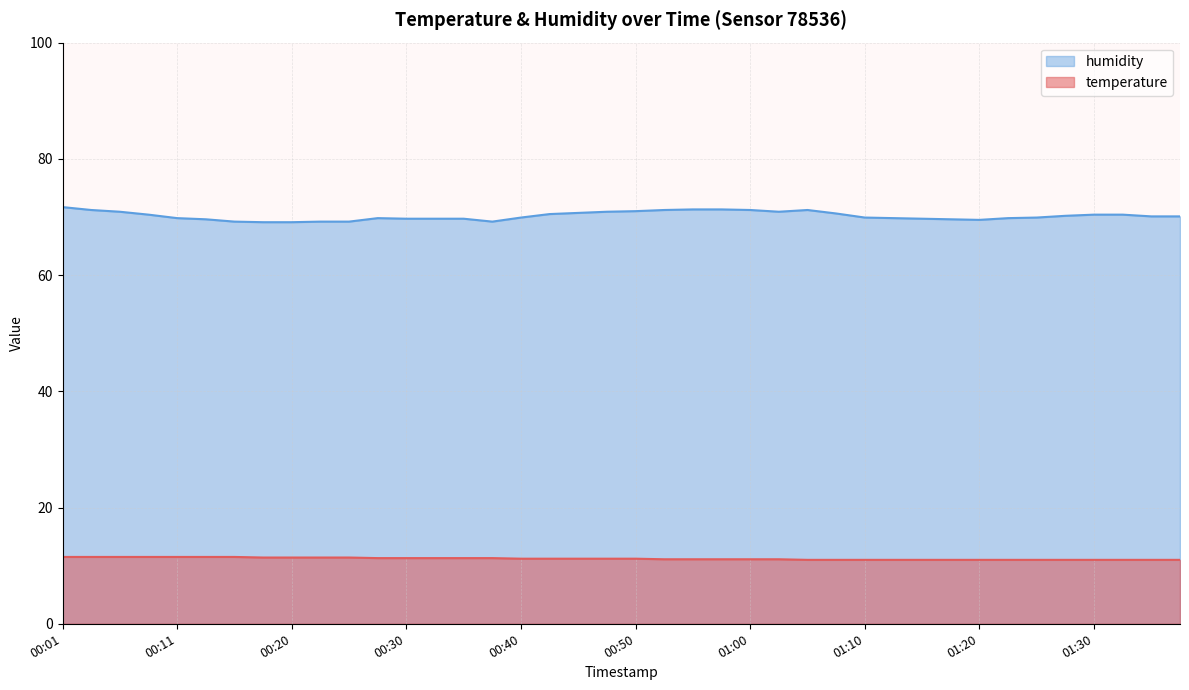

At which label is temperature closest to 11?

01:05